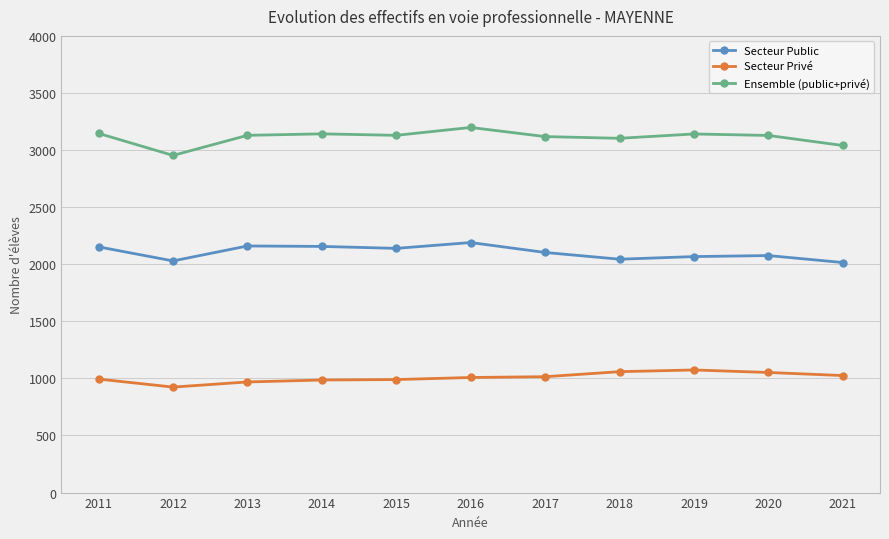

True or false: Ensemble (public+privé) and Secteur Public cross at least once.

False